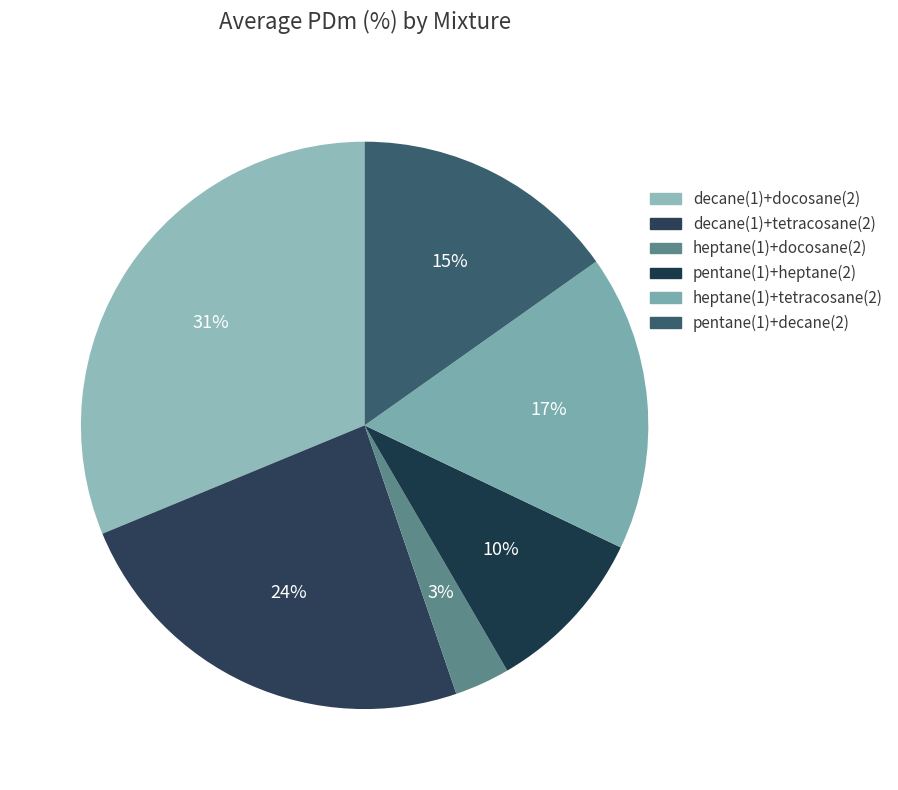

Is decane(1)+docosane(2) the majority of the pie?

No